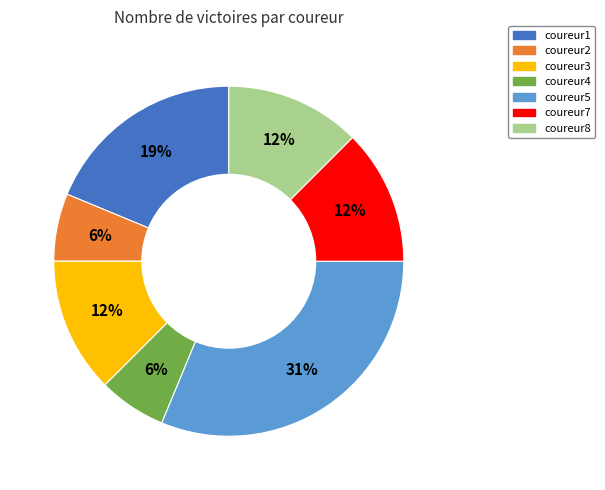

What percentage is the coureur4 slice, to the nearest percent?

6%